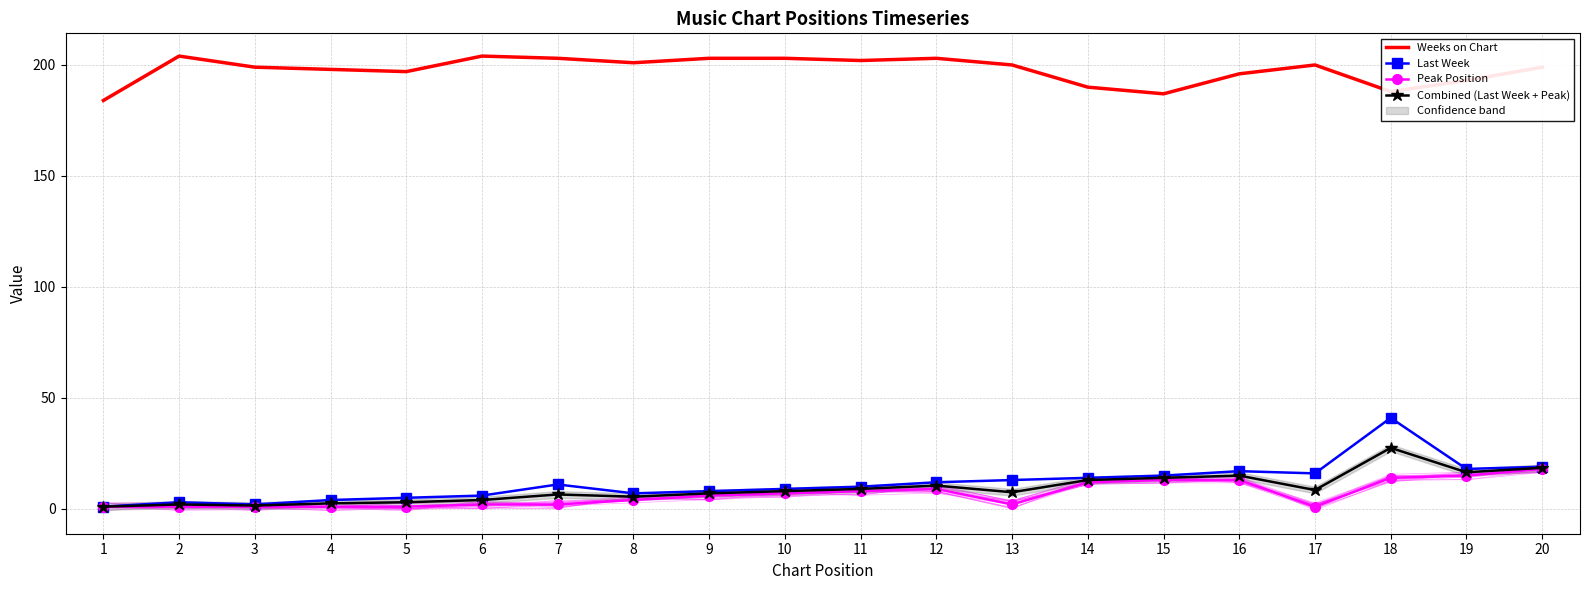

Which series has the widest spread of values?

Last Week